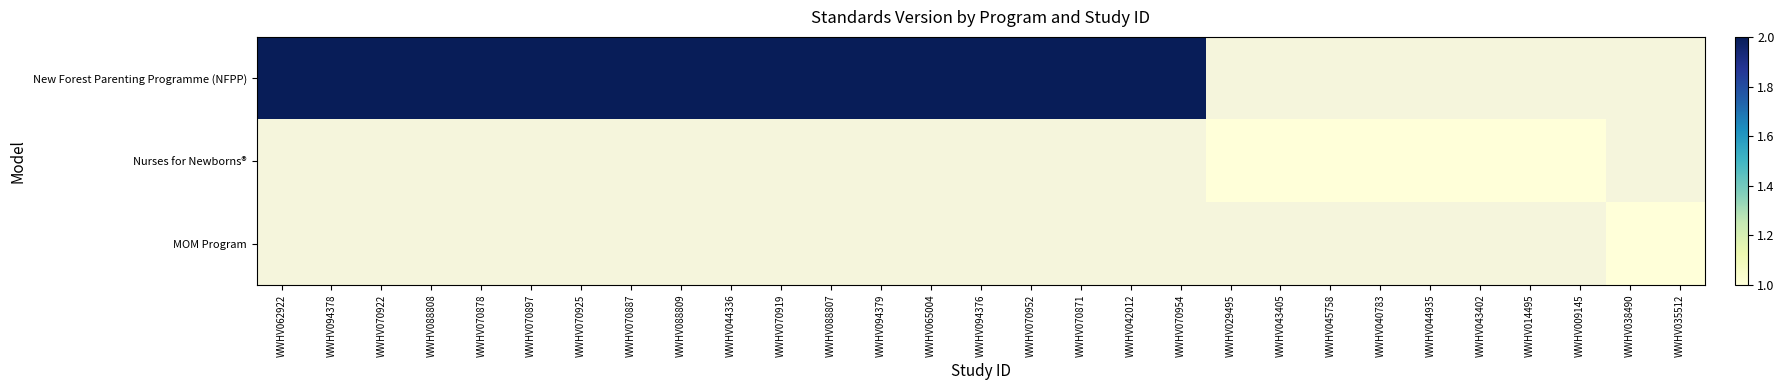

At which category is the sum across all series the highest?

WWHV062922